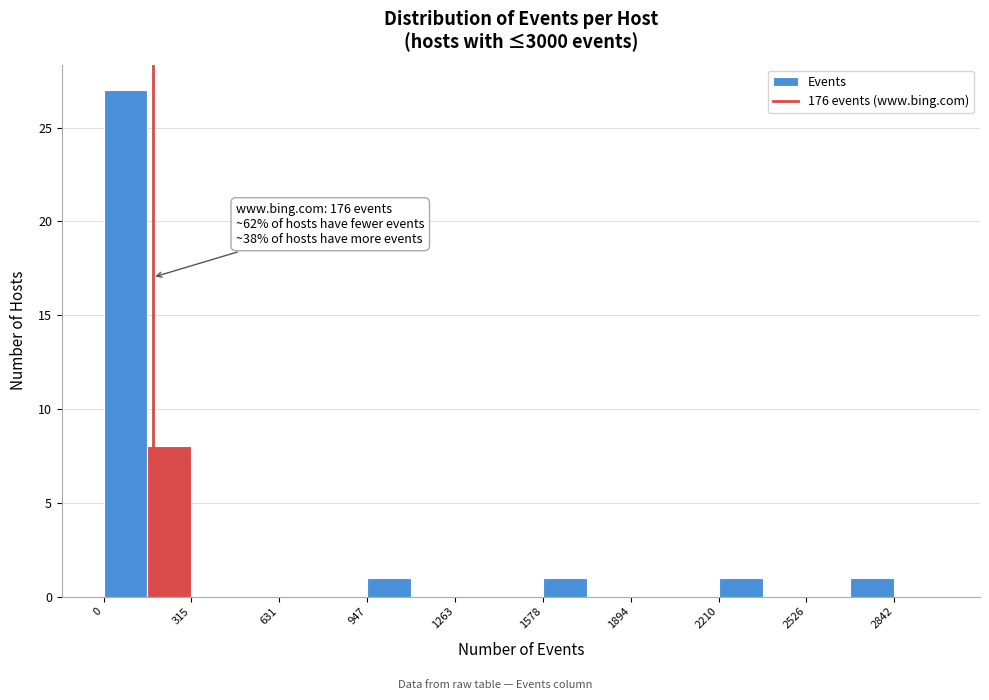

Around what value on the x-axis is the tallest bar? Give the approximate position of its centre, as read against the axis.

100